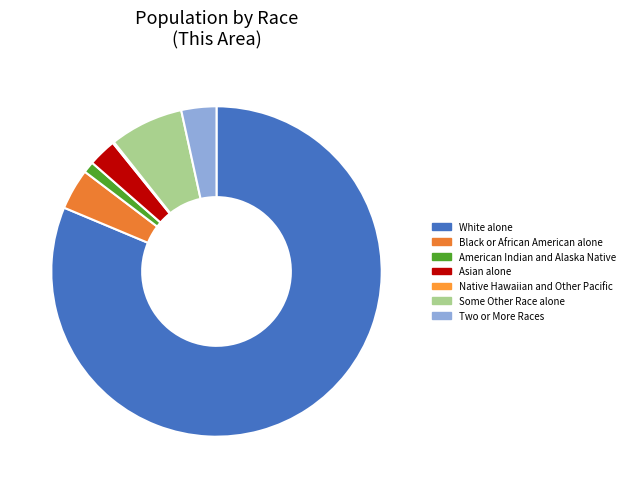

Count the number of slices in the pie.

7